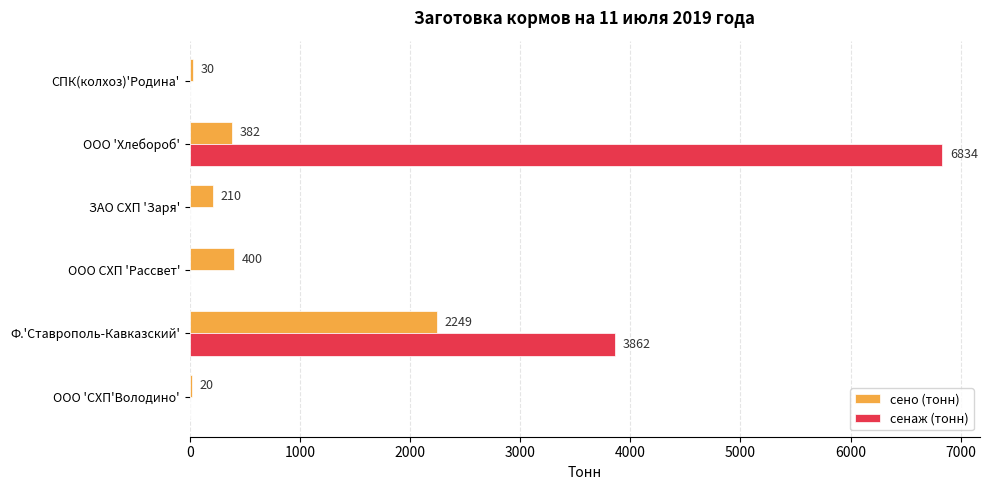

What is the sum of all сенаж (тонн) values?

10696